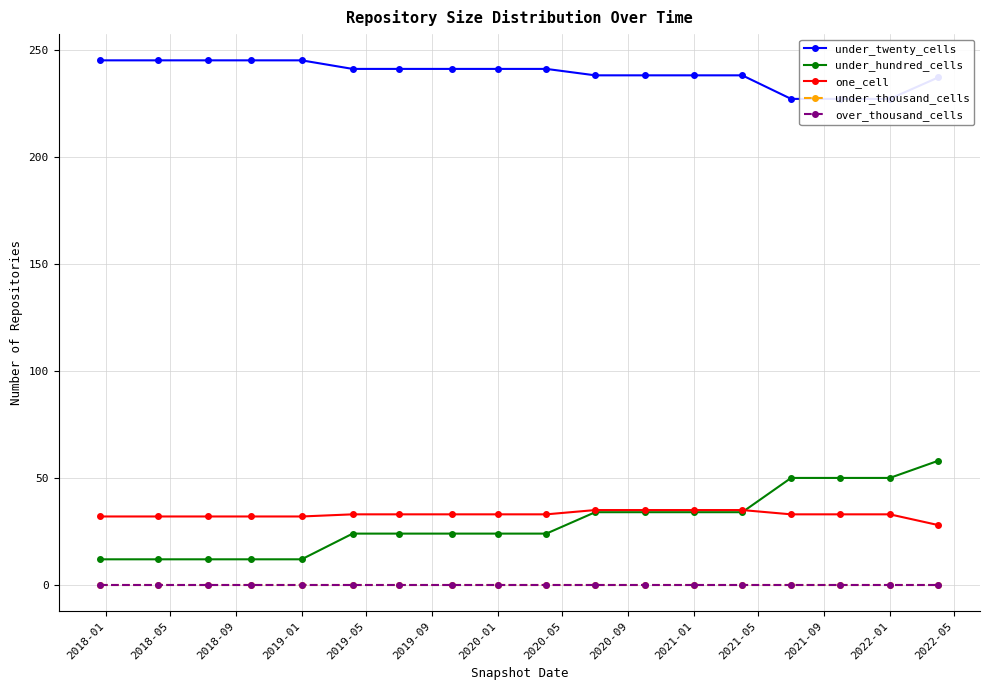

Which series has the largest range (max minus min)?

under_hundred_cells